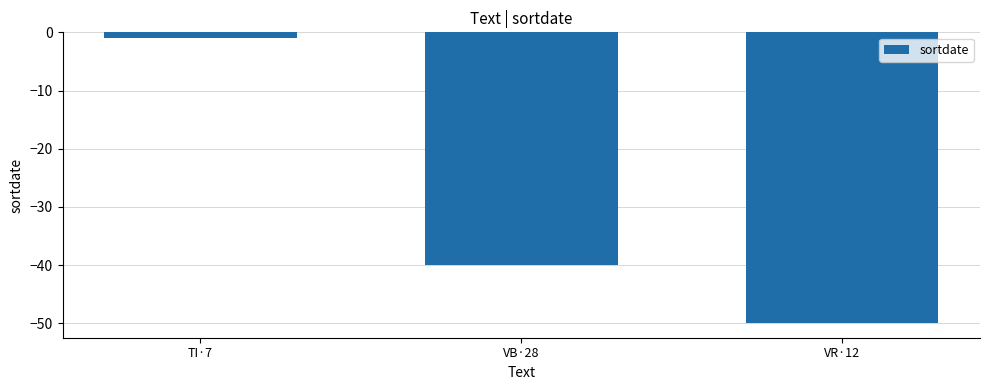

List the labels in order of value, smallest first.

VR·12, VB·28, TI·7